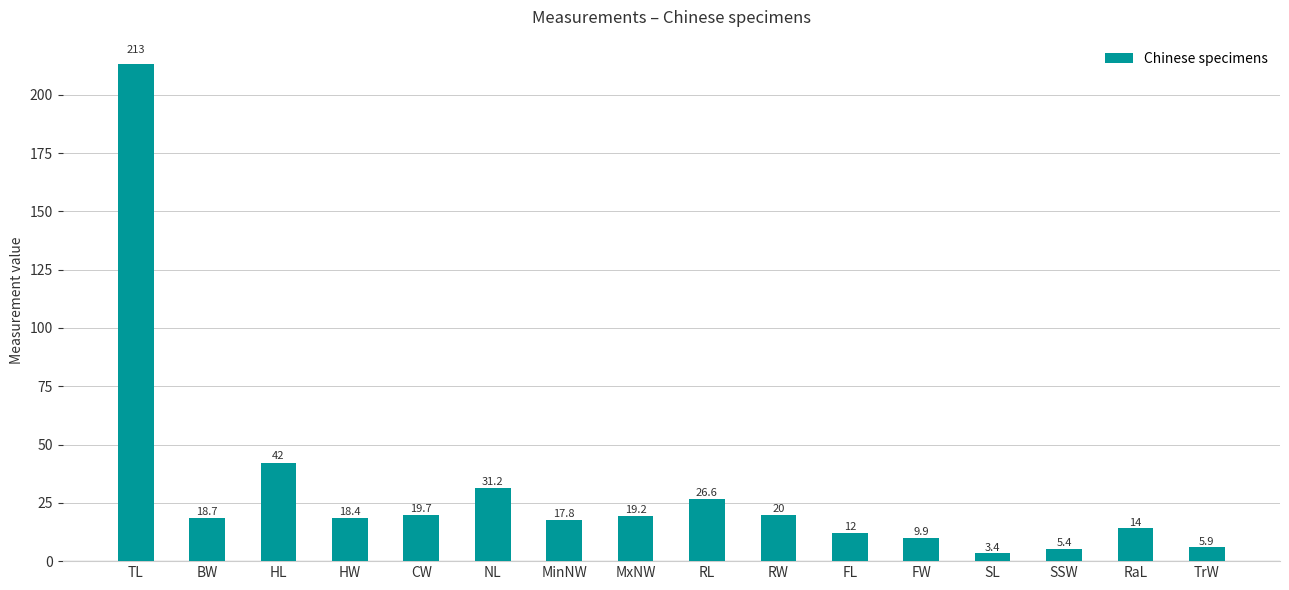

What is the greatest value displayed?

213.0